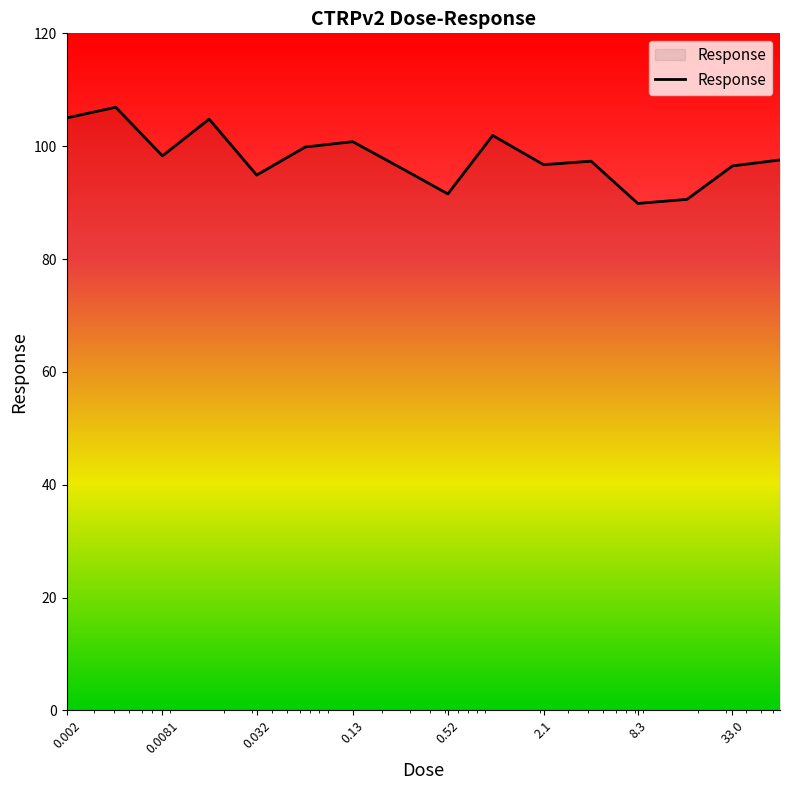

What is the greatest value displayed?

106.9